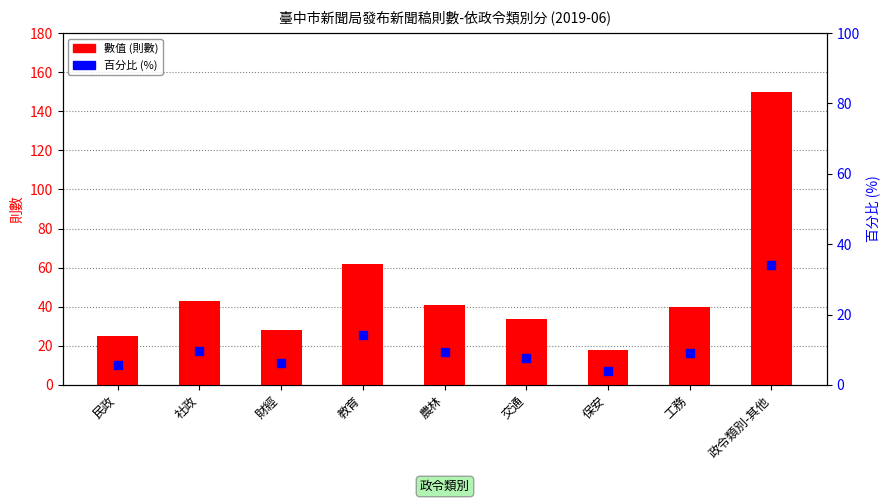

What is the total value across all series at 民政?

30.7